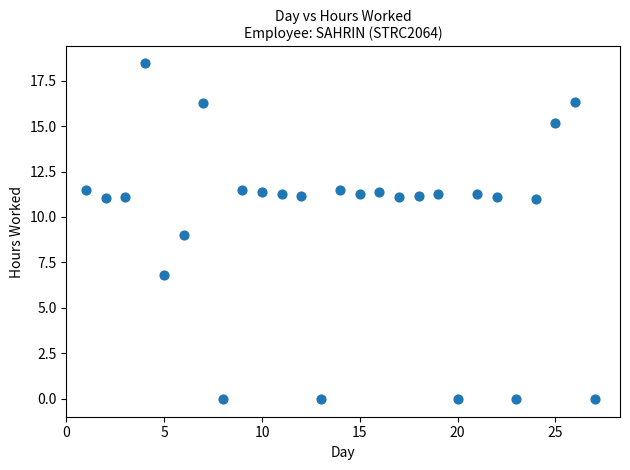

What is the range of X values (max minus min)?

26.0